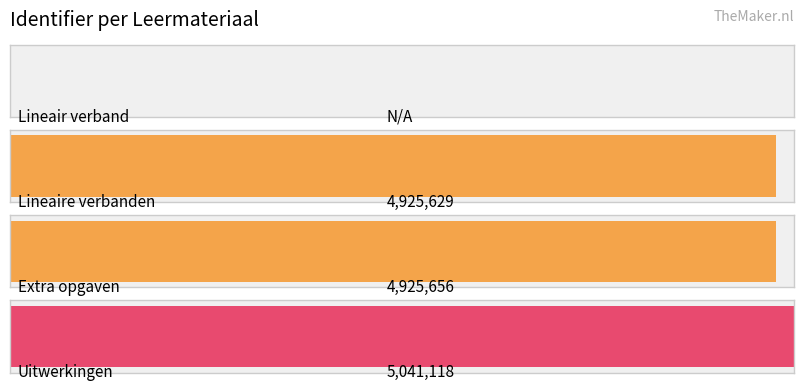

List the labels in order of value, smallest first.

Lineair verband, Lineaire verbanden, Extra opgaven, Uitwerkingen